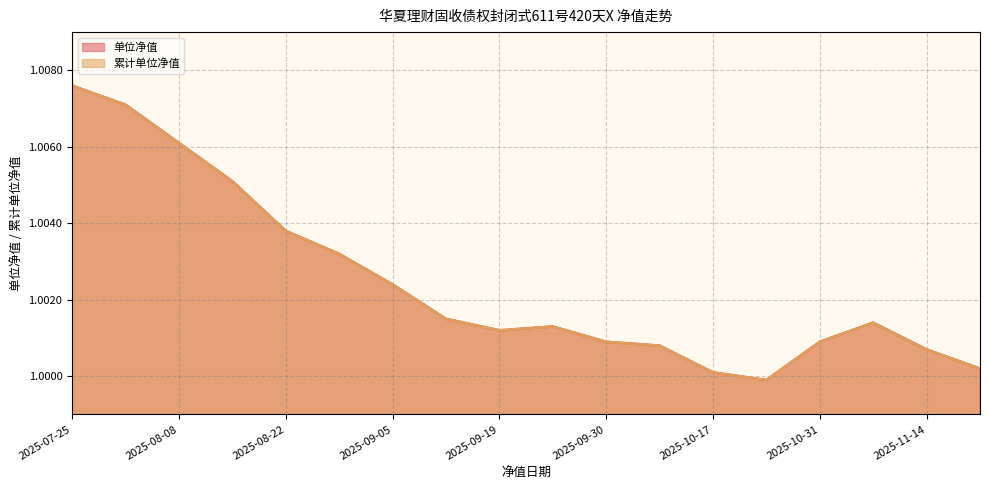

Which series has the widest spread of values?

单位净值